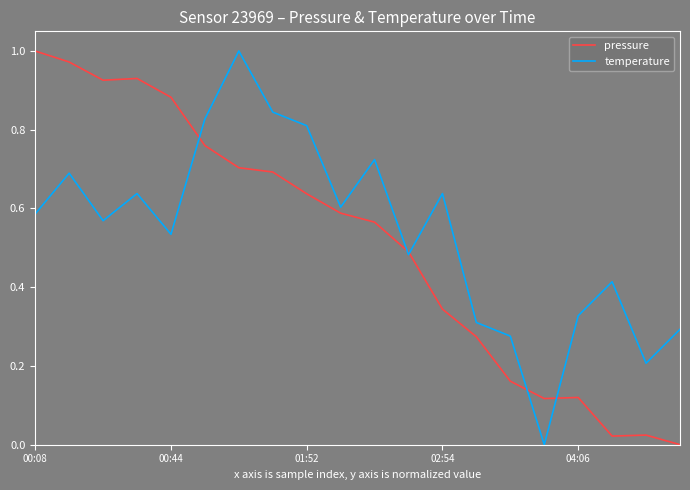

Which series has the largest range (max minus min)?

pressure